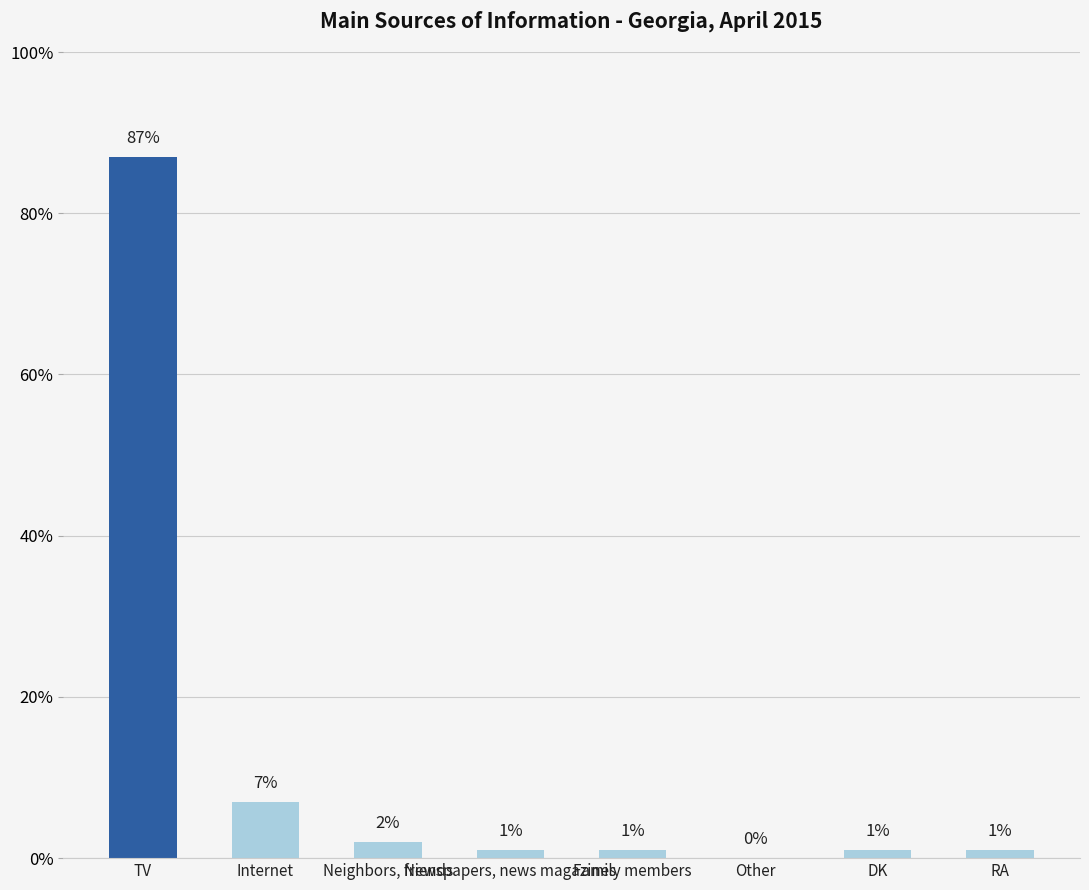

What is the maximum value shown in the chart?

87